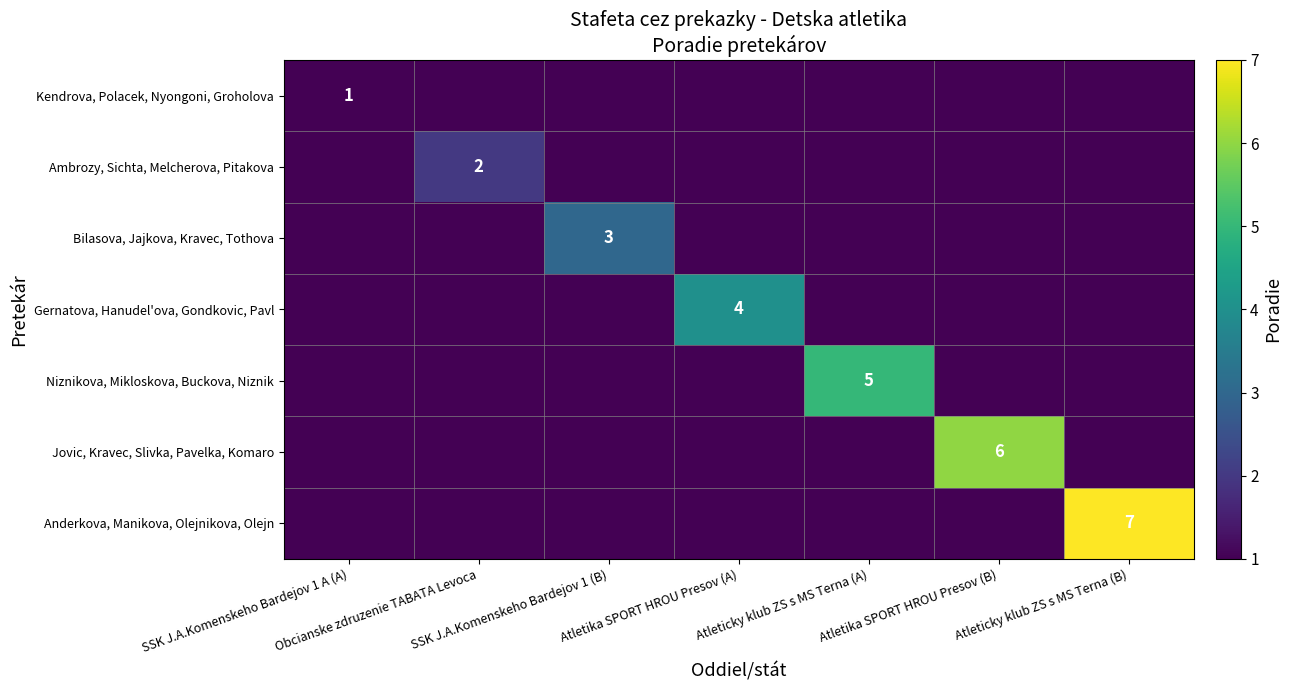

Is the value of Jovic, Kravec, Slivka, Pavelka, Komaro at Atleticky klub ZS s MS Terna (A) greater than the value of Bilasova, Jajkova, Kravec, Tothova at Obcianske zdruzenie TABATA Levoca?

No